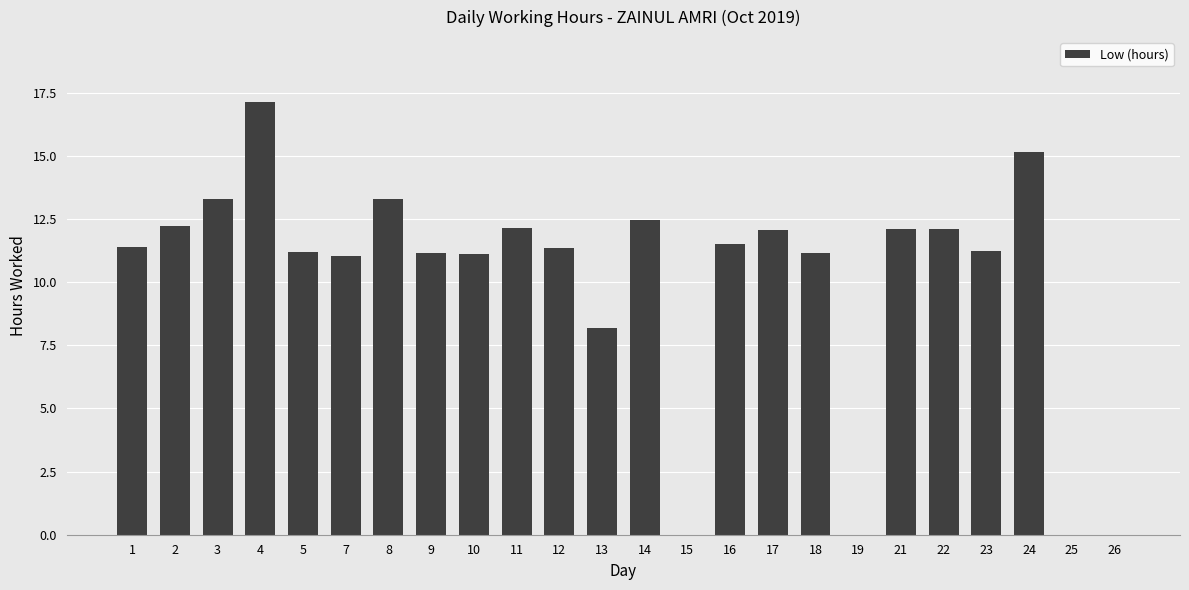

How many data points does each series have?

24